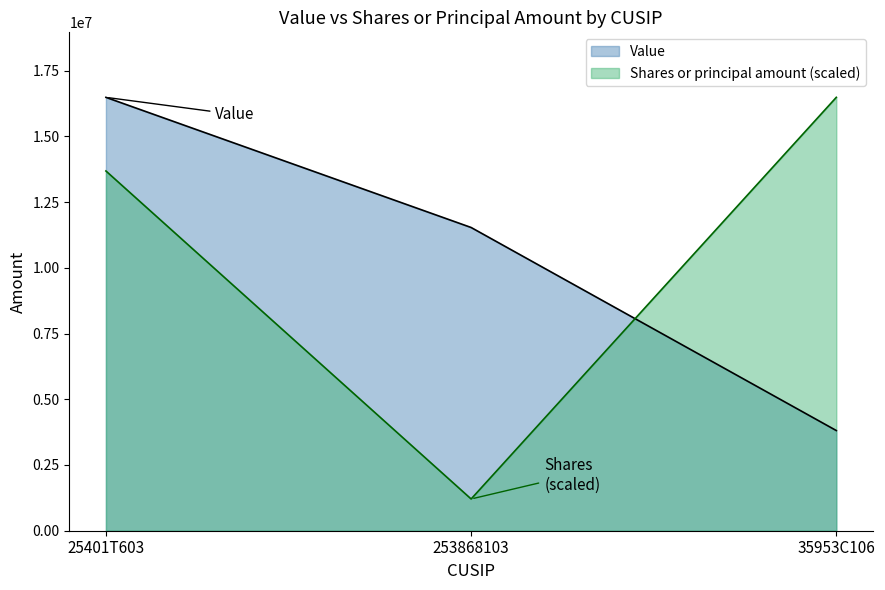

Between 253868103 and 35953C106, which is larger?

253868103